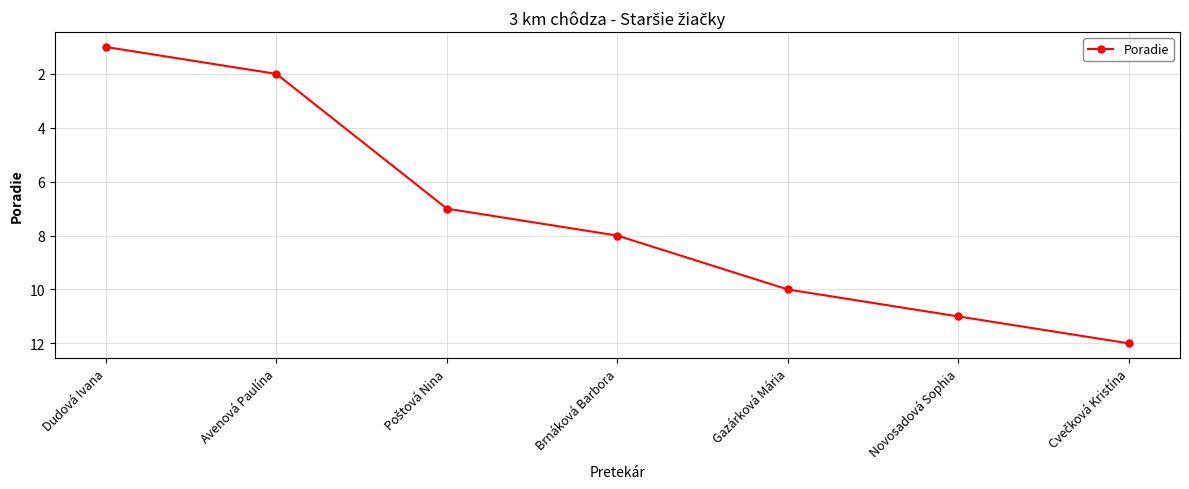

Approximately how many times larger is the value at Novosadová Sophia compared to Dudová Ivana?

11.0